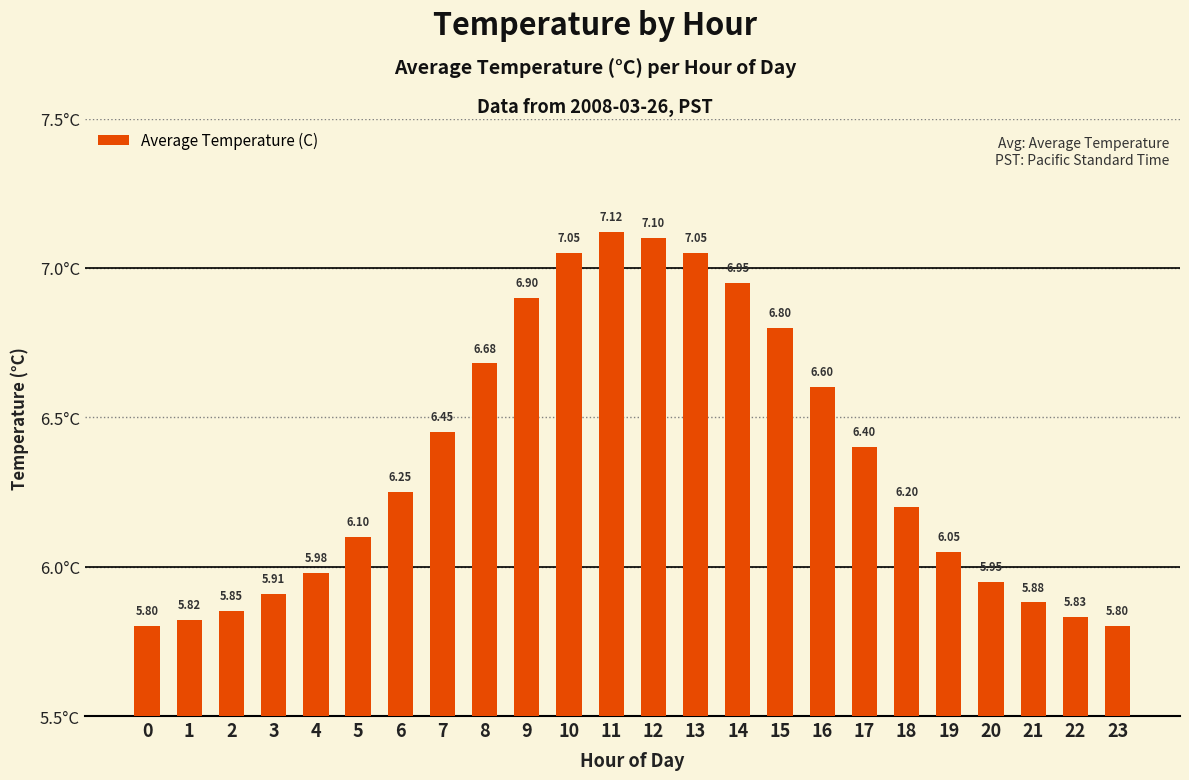

Which has a higher value, 19 or 22?

19